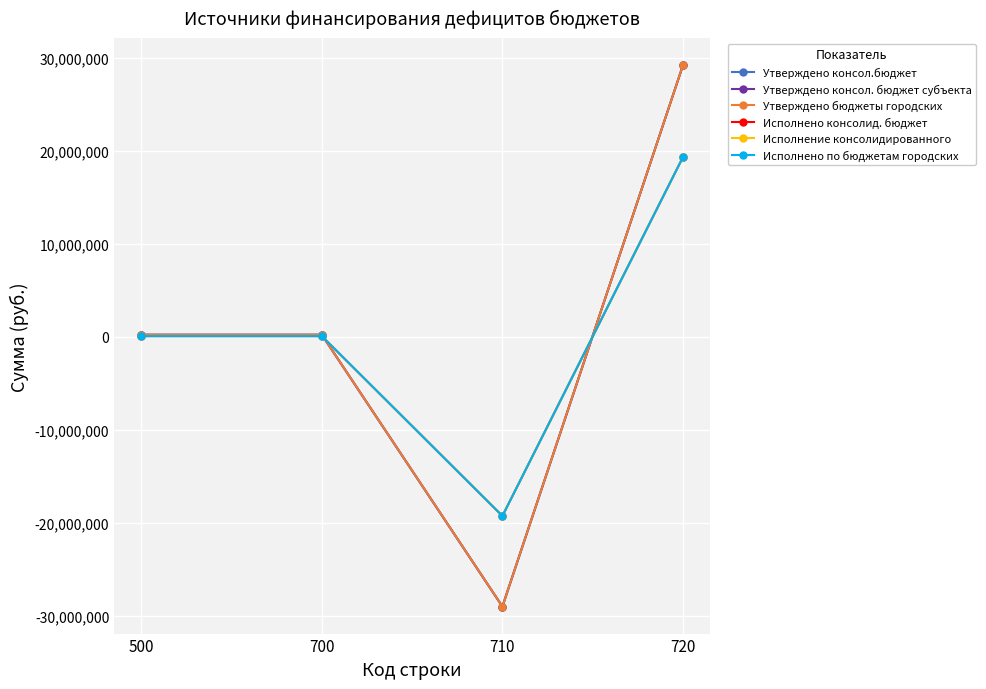

Reading left to right, list all the values displayed in this chart.

Утверждено консол.бюджет: 234219.1	234219.1	-29000610.1	29234829.2
Утверждено консол. бюджет субъекта: 234219.1	234219.1	-29000610.1	29234829.2
Утверждено бюджеты городских: 234219.1	234219.1	-29000610.1	29234829.2
Исполнено консолид. бюджет: 90879.1	90879.1	-19261277.3	19352156.5
Исполнение консолидированного: 90879.1	90879.1	-19261277.3	19352156.5
Исполнено по бюджетам городских: 90879.1	90879.1	-19261277.3	19352156.5